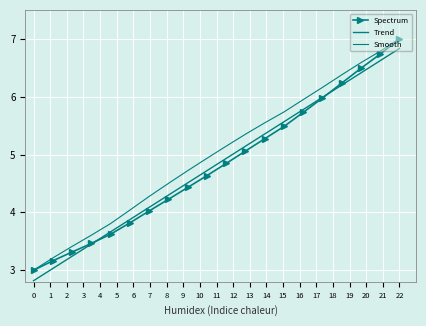

What is the maximum value shown in the chart?

7.0